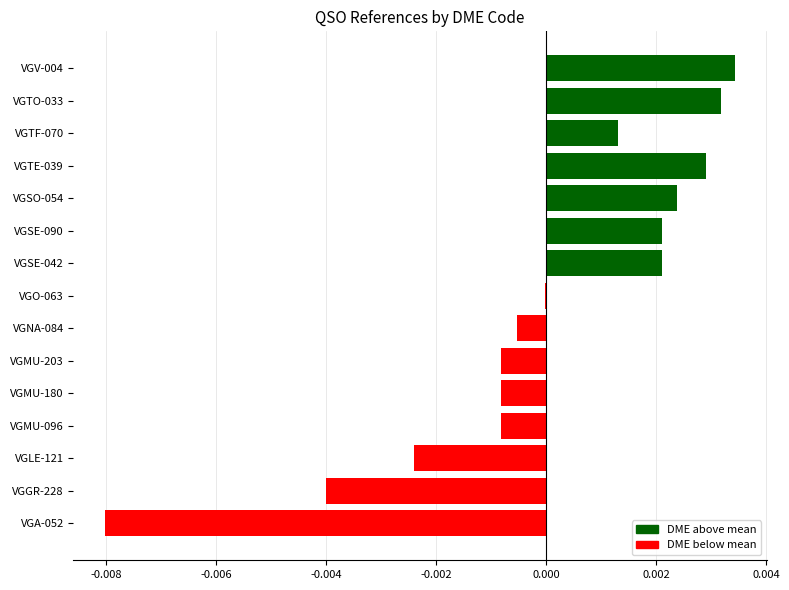

Which label corresponds to the largest value in the chart?

VGV-004